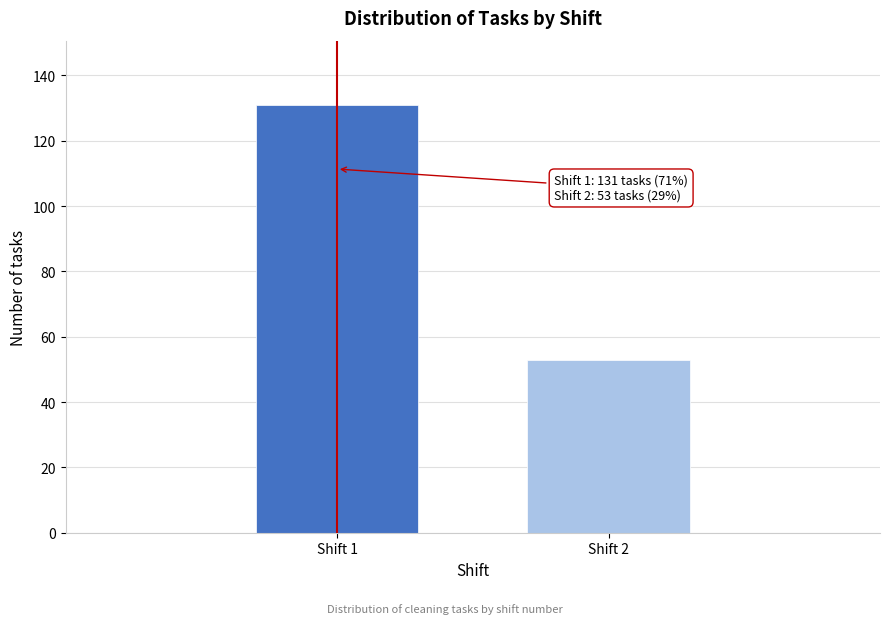

Reading left to right, transcribe all the data shown in this chart.

Shift 1=131	Shift 2=53